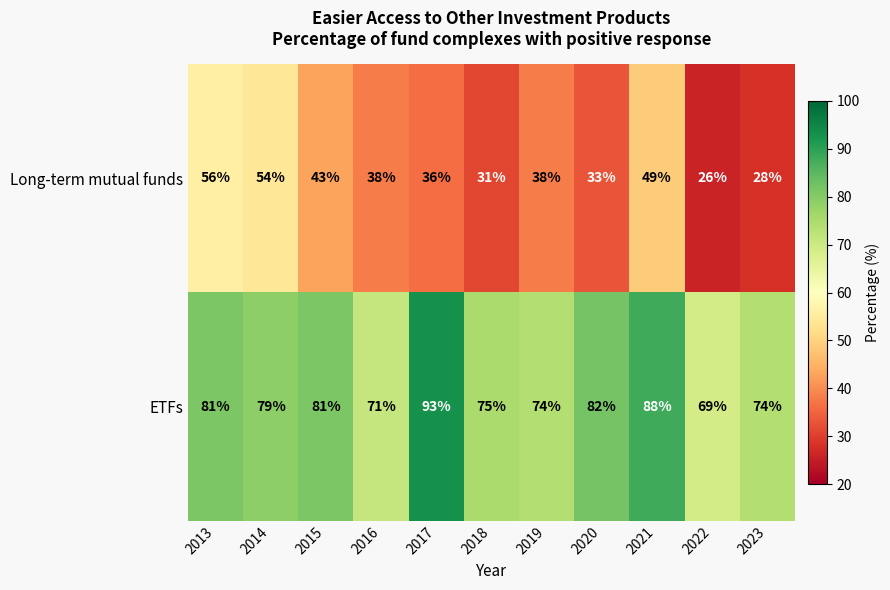

What is the approximate value of Long-term mutual funds at 2019, to the nearest 5?

40